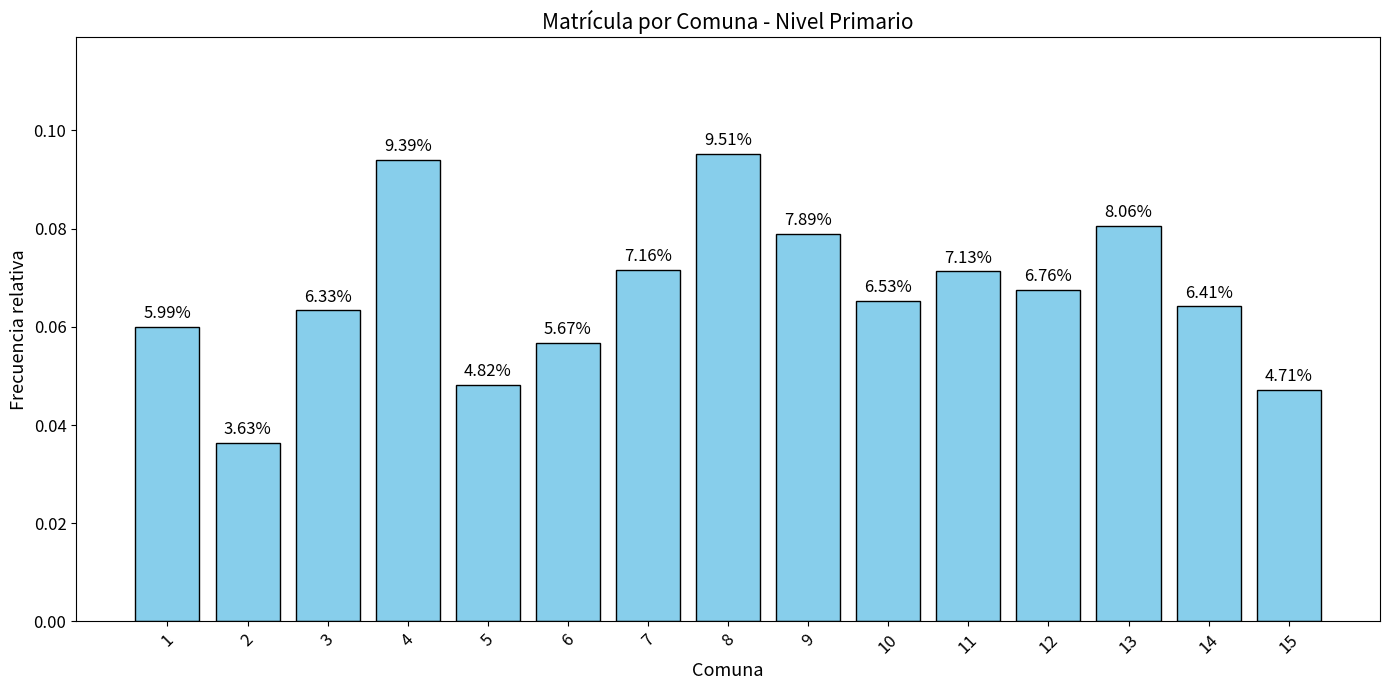

Does the chart contain any negative values?

No